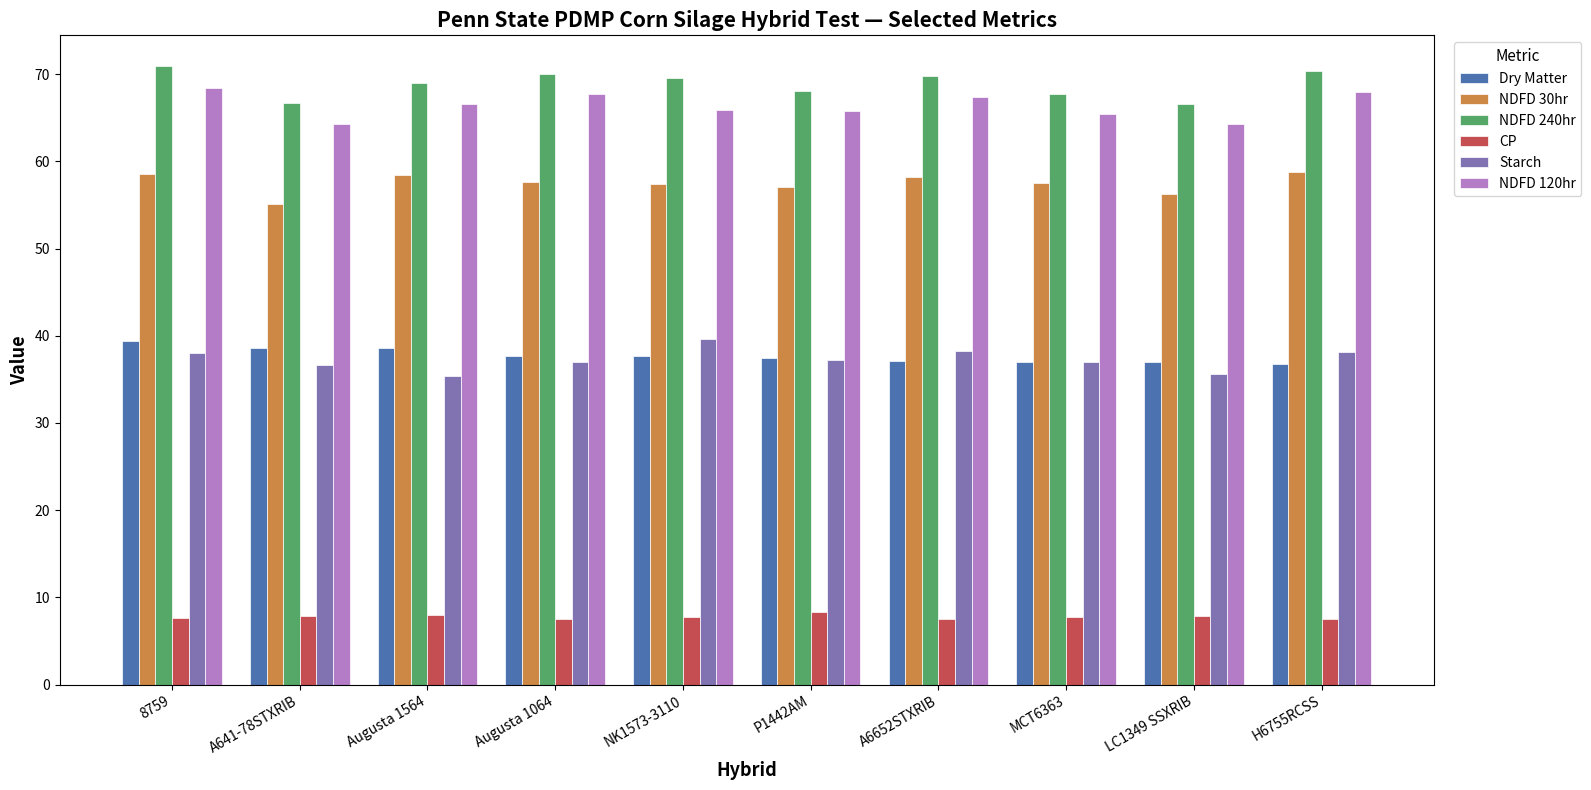

How many distinct data groups are displayed?

6